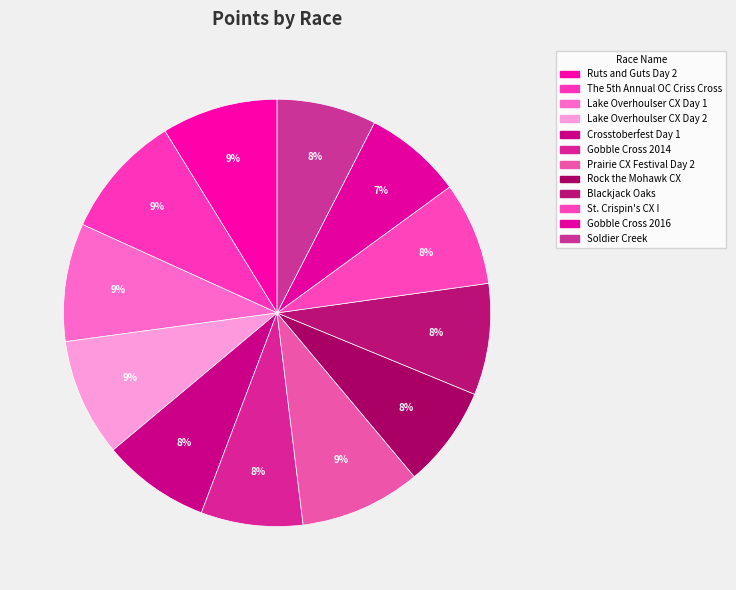

How many segments does this pie chart have?

12